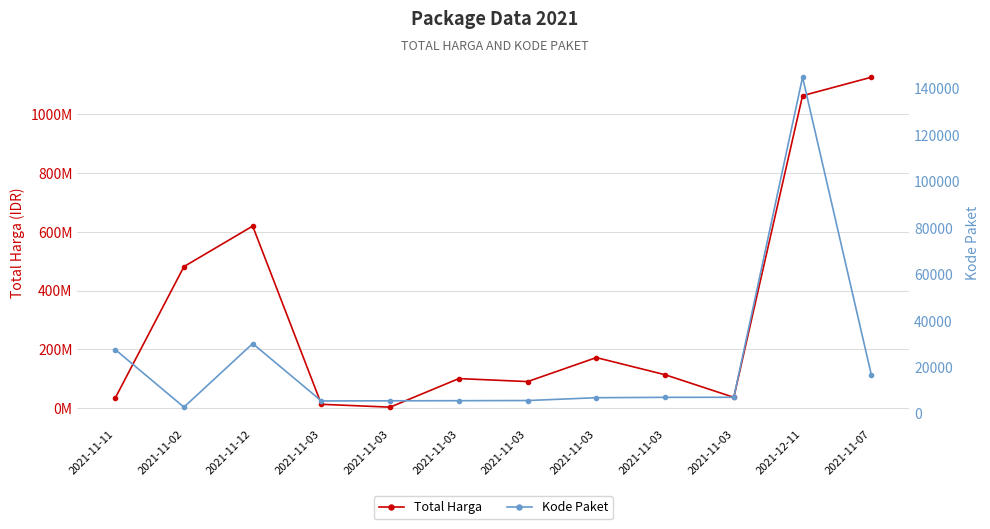

What is the total value across all series at 2021-11-03?

12901486